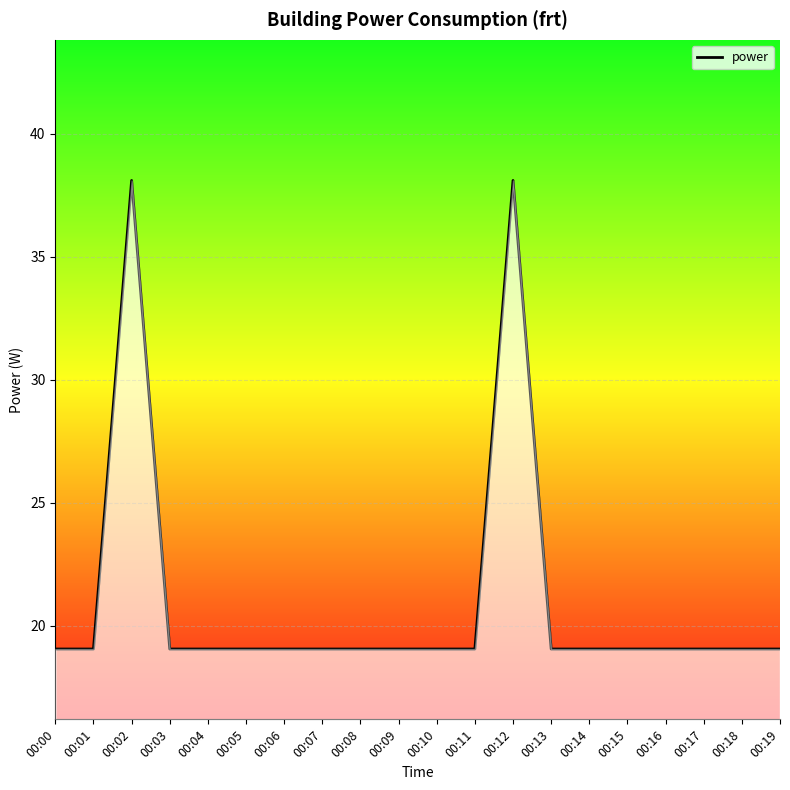

What is the smallest value displayed?

19.1